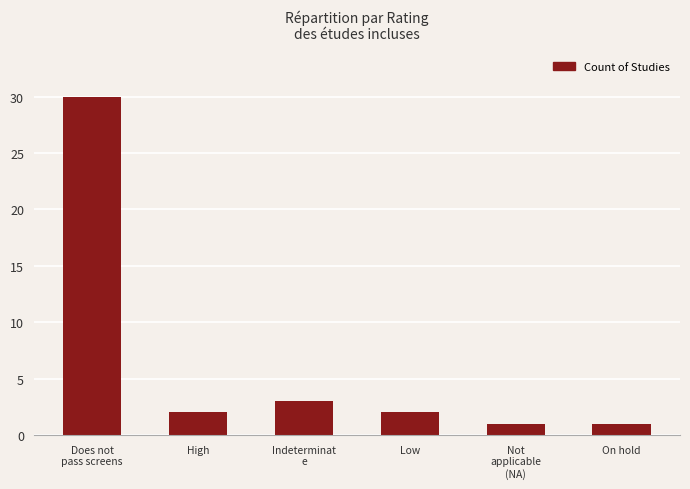

What is the value of the 6th bar from the left?

1